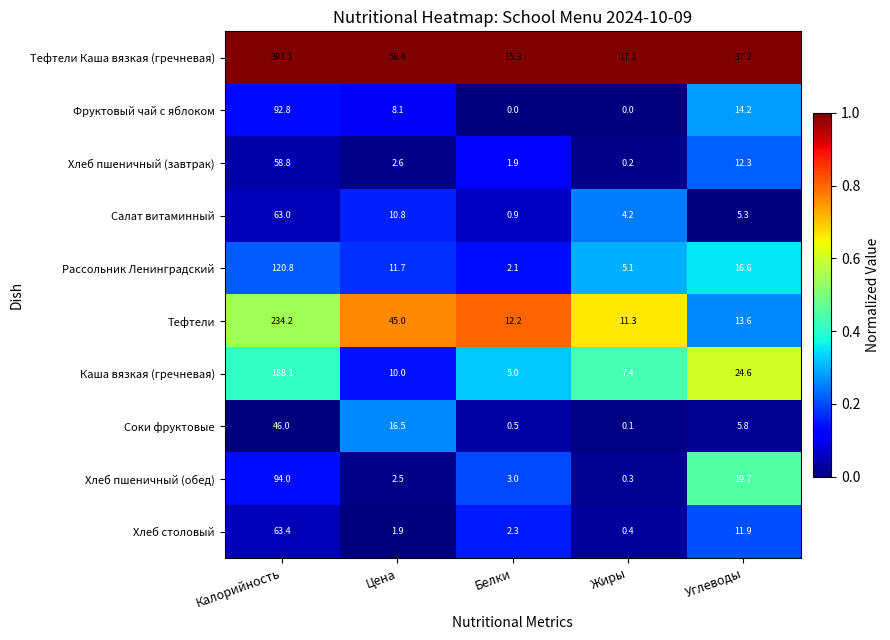

Which series has the largest total across all categories?

Тефтели Каша вязкая (гречневая)